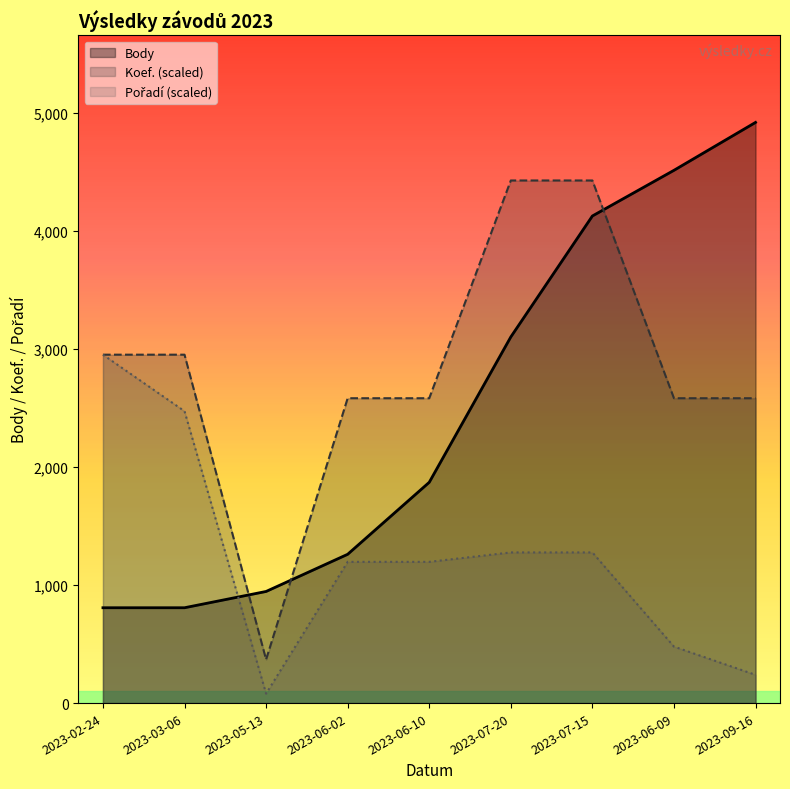

True or false: Koef. (scaled) has a value of 992.2 at 2023-07-20.

False